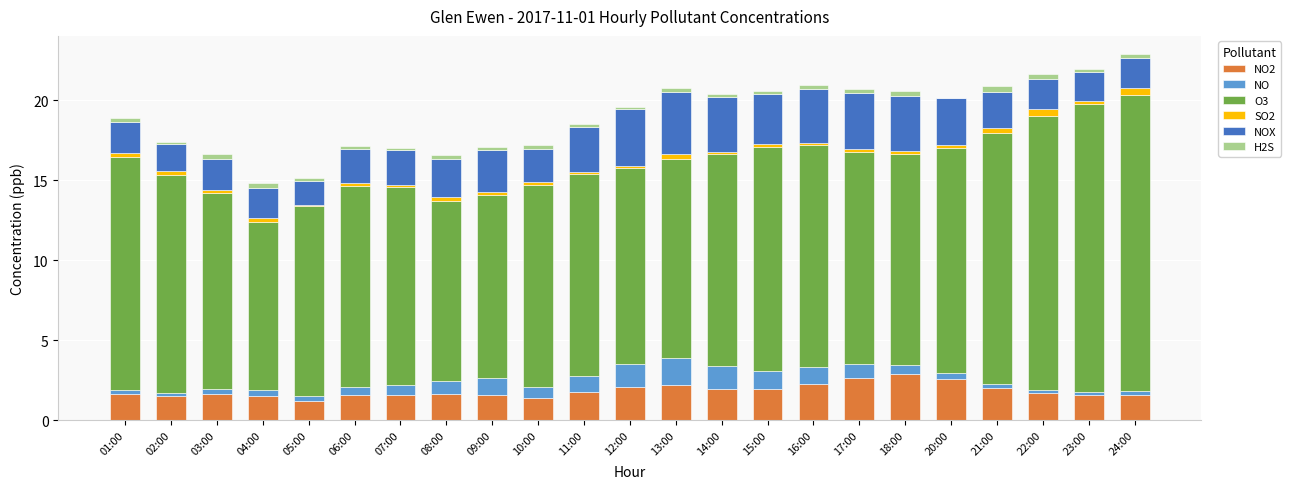

What is the total value across all series at 14:00?

20.4